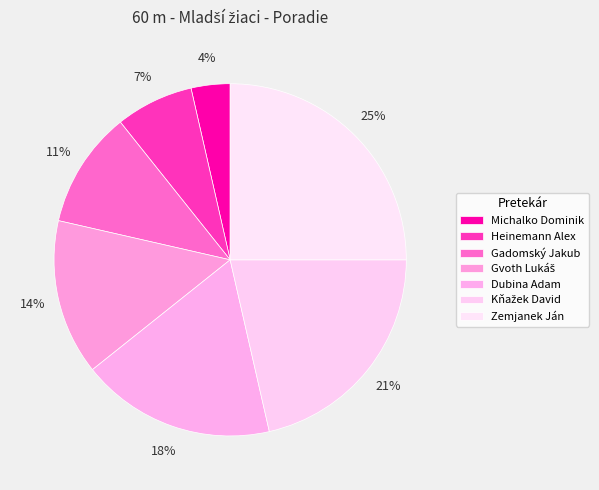

What is the largest slice in the pie chart?

Zemjanek Ján